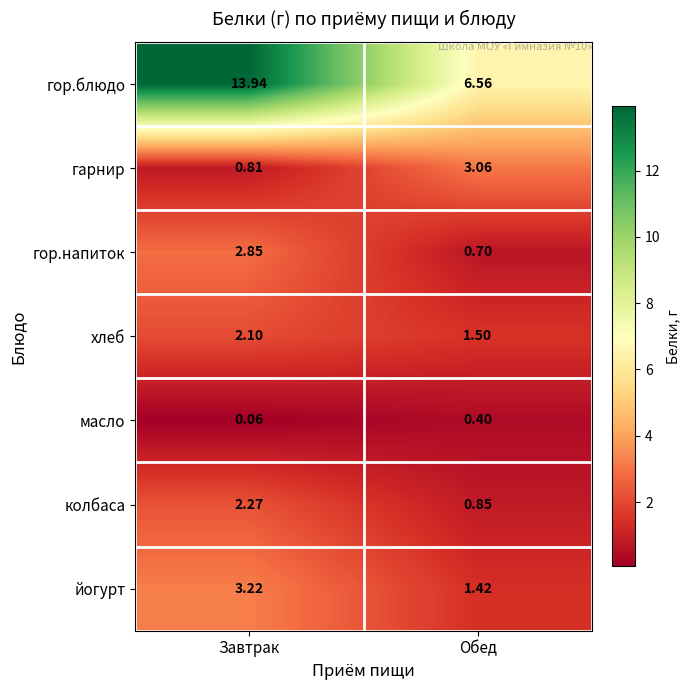

How many categories are shown in the chart?

2